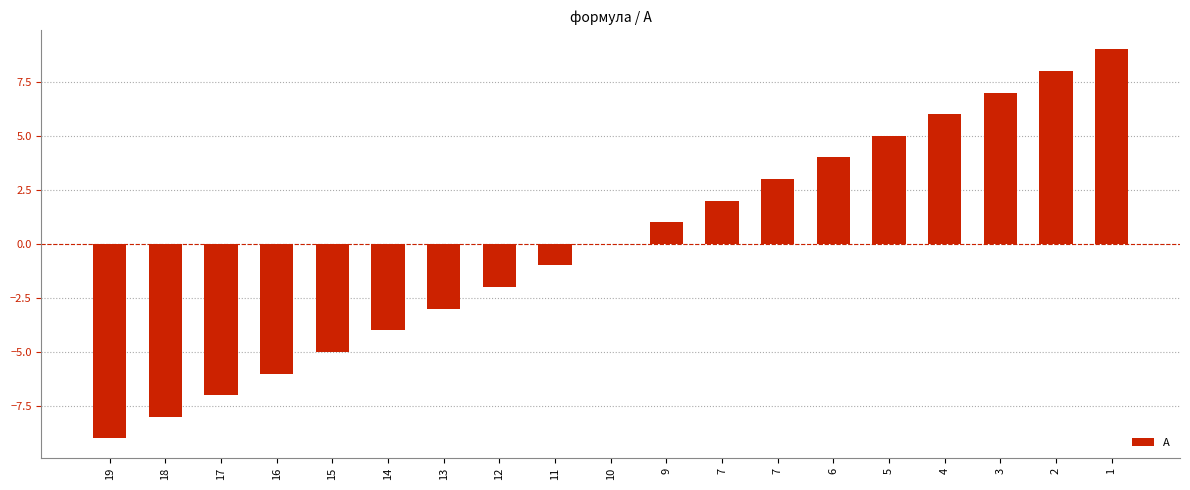

Reading left to right, list all the values displayed in this chart.

19=-9	18=-8	17=-7	16=-6	15=-5	14=-4	13=-3	12=-2	11=-1	10=0	9=1	7=2	7=3	6=4	5=5	4=6	3=7	2=8	1=9